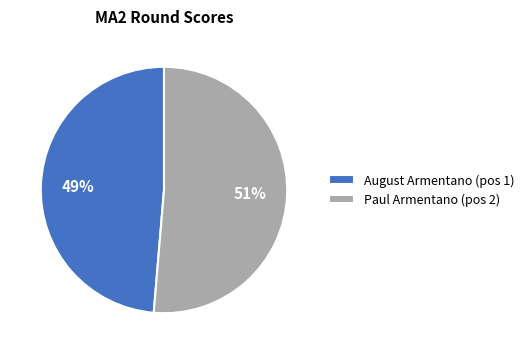

How many segments does this pie chart have?

2